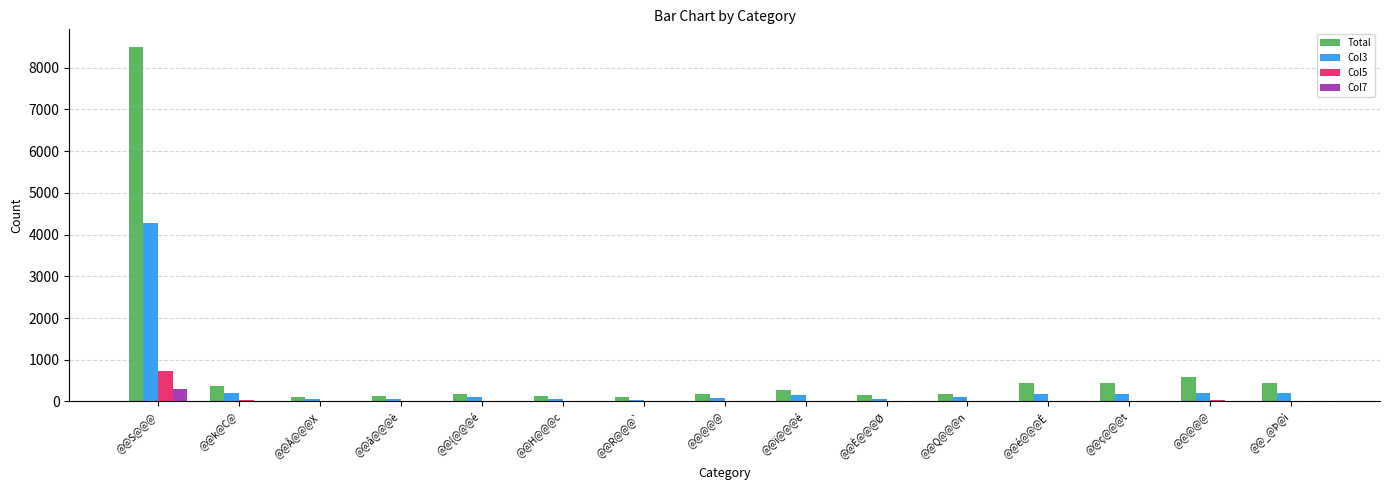

List the labels in order of Col7 value, smallest first.

@@{@@@é, @@H@@@c, @@Q@@@n, @@R@@@`, @@È@@@Ø, @@â@@@è, @@@@@, @@é@@@Ê, @@_@Þ@ì, @@ï@@@é, @@ç@@@t, @@Â@@@X, @@k@C@, @@@@@, @@S@@@